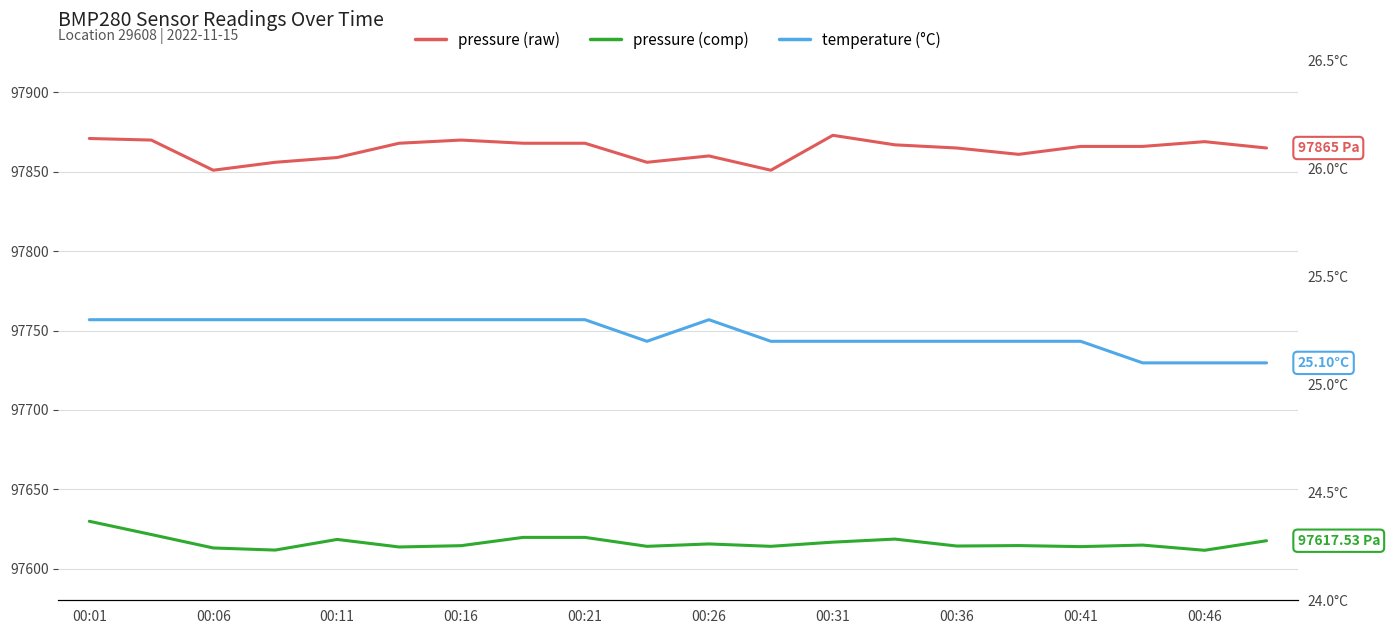

What is the value of the temperature (°C) point at the 4th from the left?

25.3